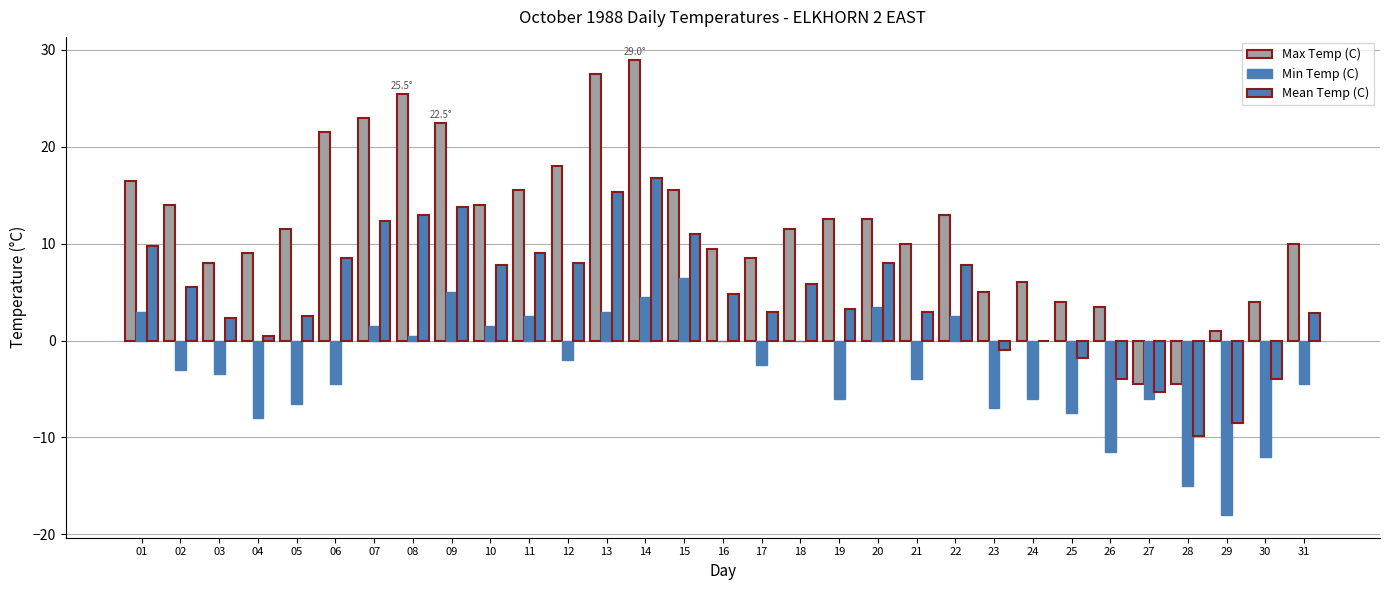

Reading right to left, what are all the values shown in this chart?

Max Temp (C): 10.0	4.0	1.0	-4.5	-4.5	3.5	4.0	6.0	5.0	13.0	10.0	12.5	12.5	11.5	8.5	9.5	15.5	29.0	27.5	18.0	15.5	14.0	22.5	25.5	23.0	21.5	11.5	9.0	8.0	14.0	16.5
Min Temp (C): -4.5	-12.0	-18.0	-15.0	-6.0	-11.5	-7.5	-6.0	-7.0	2.5	-4.0	3.5	-6.0	0.0	-2.5	0.0	6.5	4.5	3.0	-2.0	2.5	1.5	5.0	0.5	1.5	-4.5	-6.5	-8.0	-3.5	-3.0	3.0
Mean Temp (C): 2.8	-4.0	-8.5	-9.8	-5.3	-4.0	-1.8	0.0	-1.0	7.8	3.0	8.0	3.3	5.8	3.0	4.8	11.0	16.8	15.3	8.0	9.0	7.8	13.8	13.0	12.3	8.5	2.5	0.5	2.3	5.5	9.8